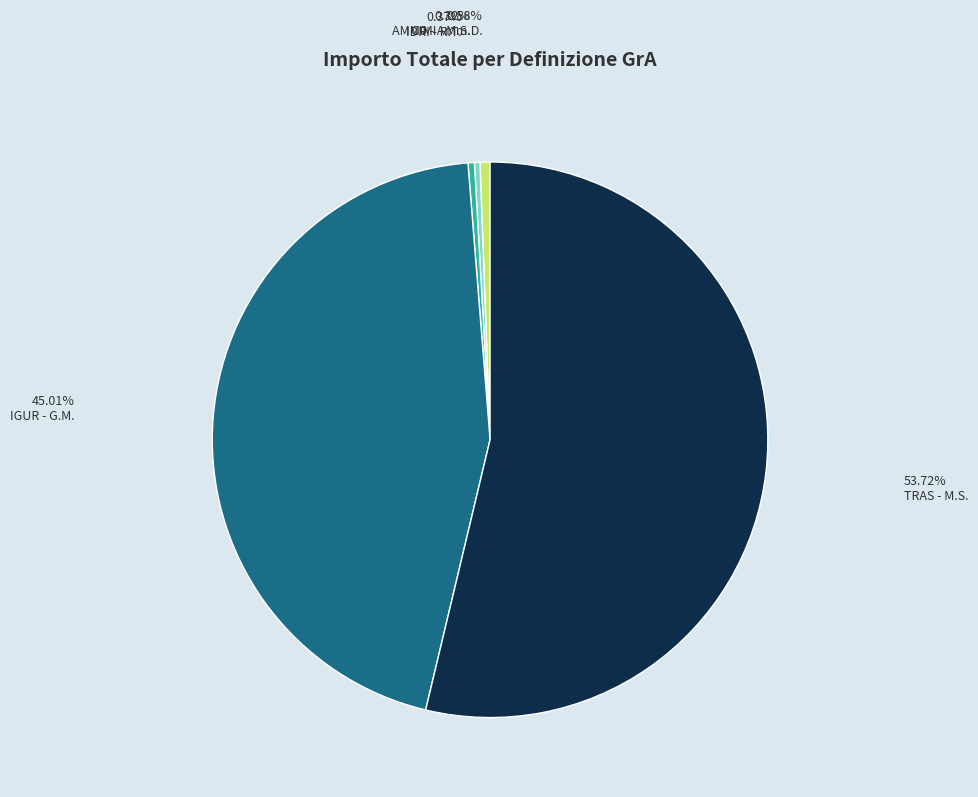

Between TRAS - M.S. and IDRI - R.T., which is larger?

TRAS - M.S.